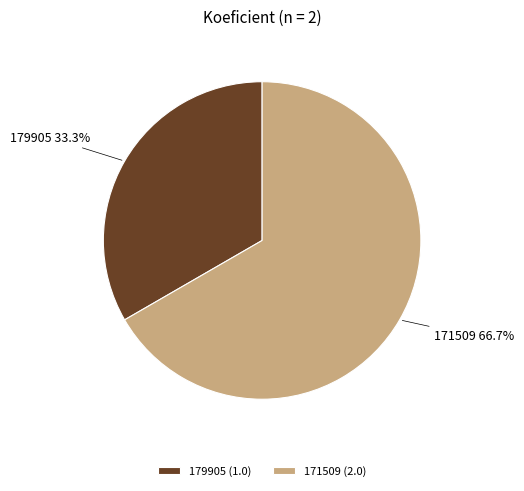

How many slices are in this pie chart?

2